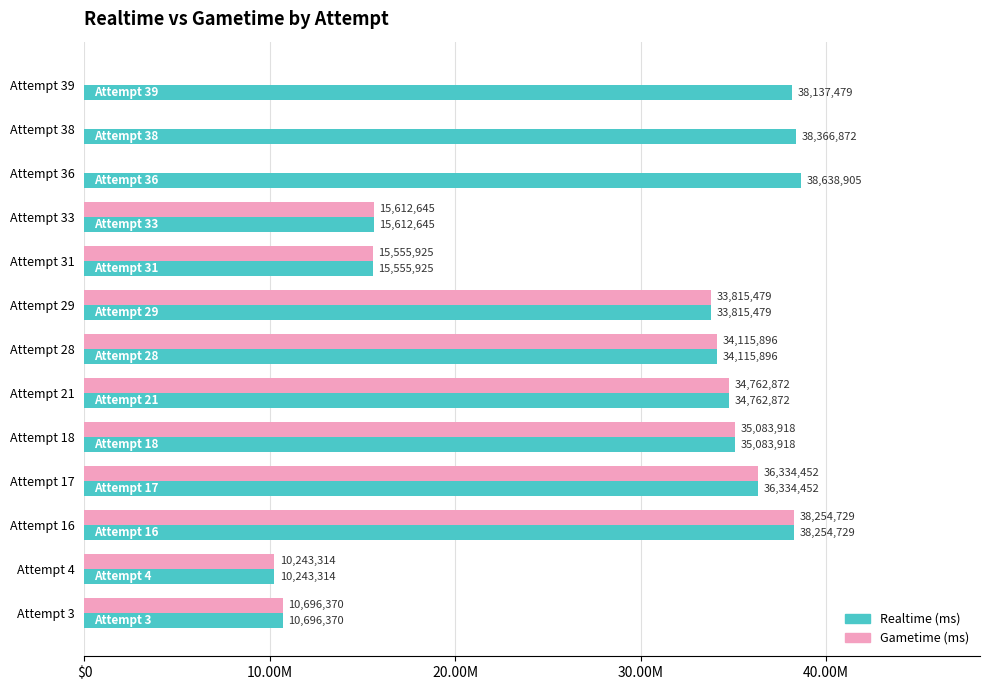

Reading left to right, extract all data points from this chart.

Realtime (ms): 38137479	38366872	38638905	15612645	15555925	33815479	34115896	34762872	35083918	36334452	38254729	10243314	10696370
Gametime (ms): 0	0	0	15612645	15555925	33815479	34115896	34762872	35083918	36334452	38254729	10243314	10696370